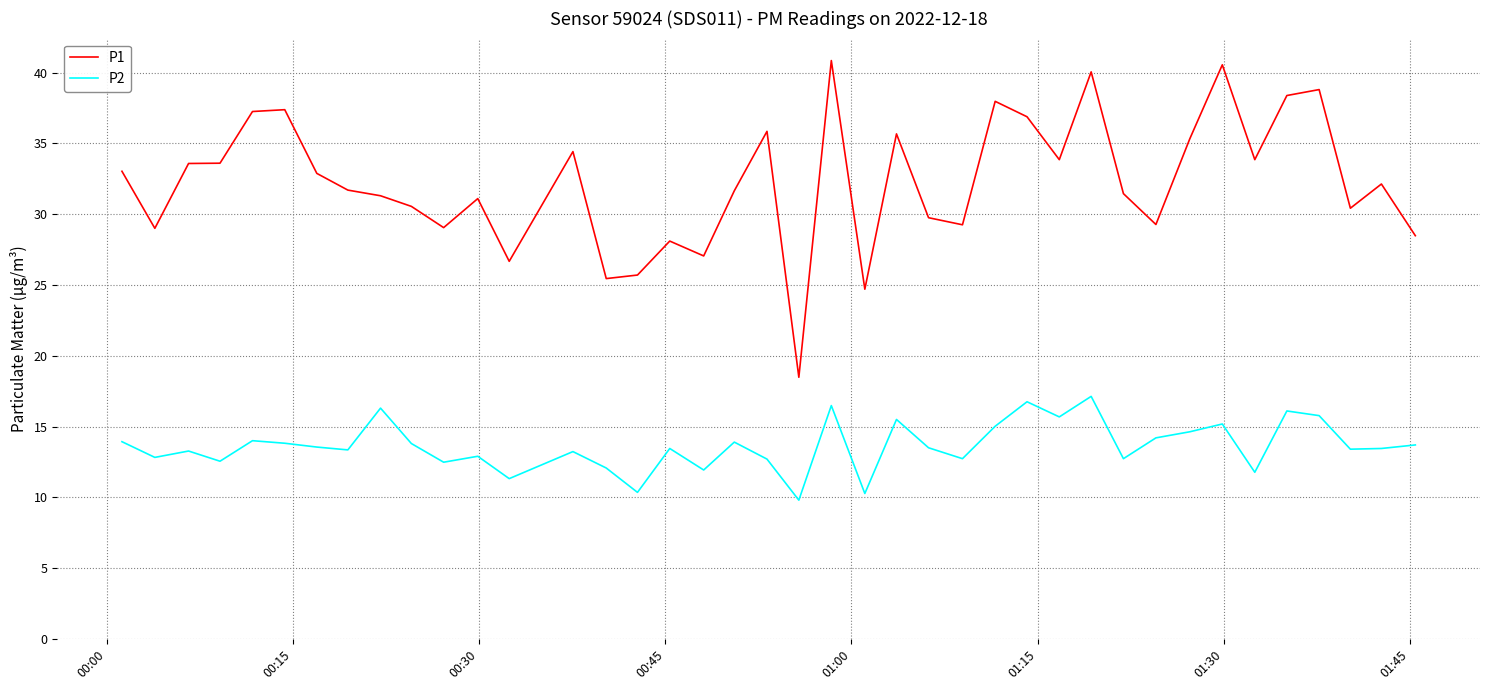

Which series has the largest total across all categories?

P1